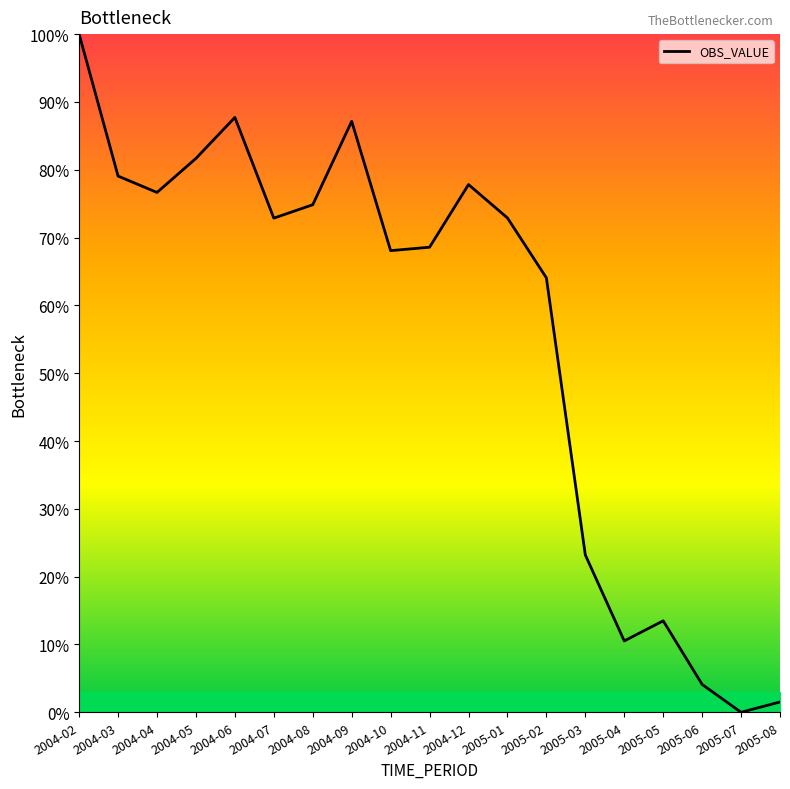

True or false: the data has more than 2 interior local peaks.

True